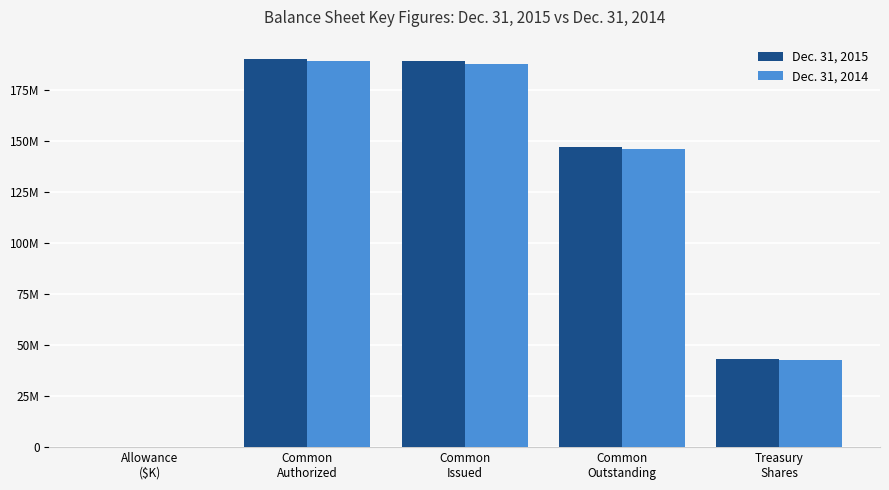

Are the bars horizontal?

No